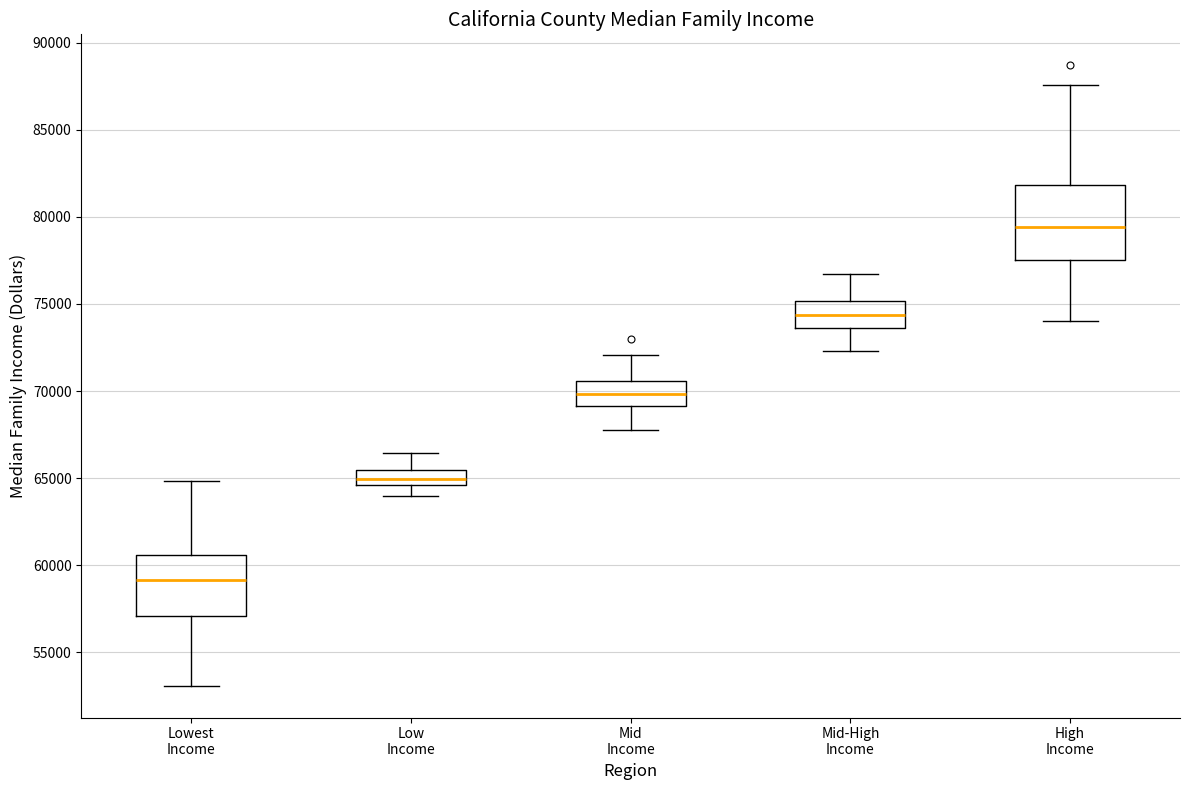

Where does the upper whisker of the box for Mid-High Income end on the y-axis? The values are not printed on the chart, so give them approximately, as read against the axis.

76500